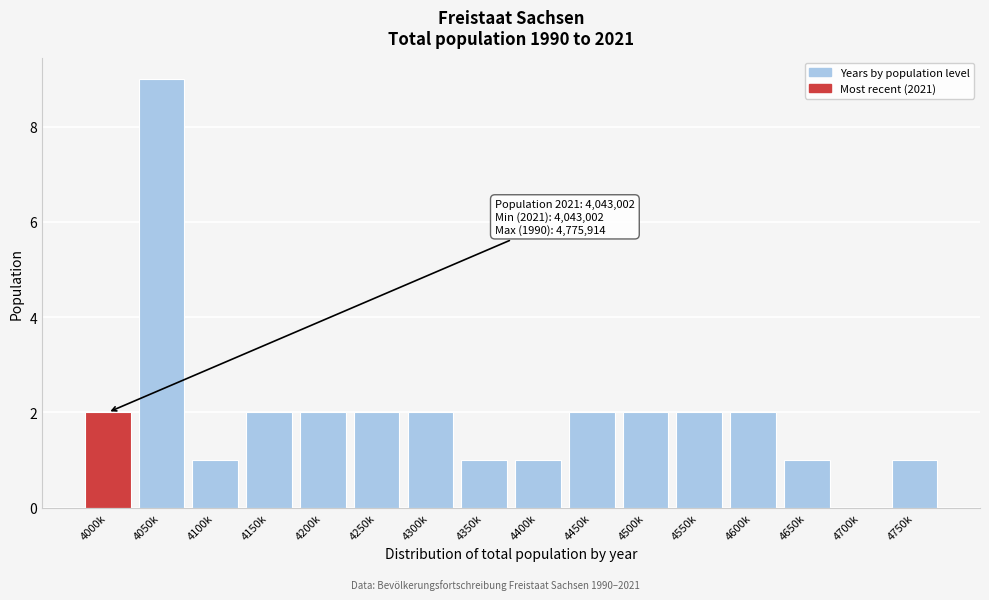

Reading left to right, what are all the values shown in this chart?

4000k=2	4050k=9	4100k=1	4150k=2	4200k=2	4250k=2	4300k=2	4350k=1	4400k=1	4450k=2	4500k=2	4550k=2	4600k=2	4650k=1	4700k=0	4750k=1